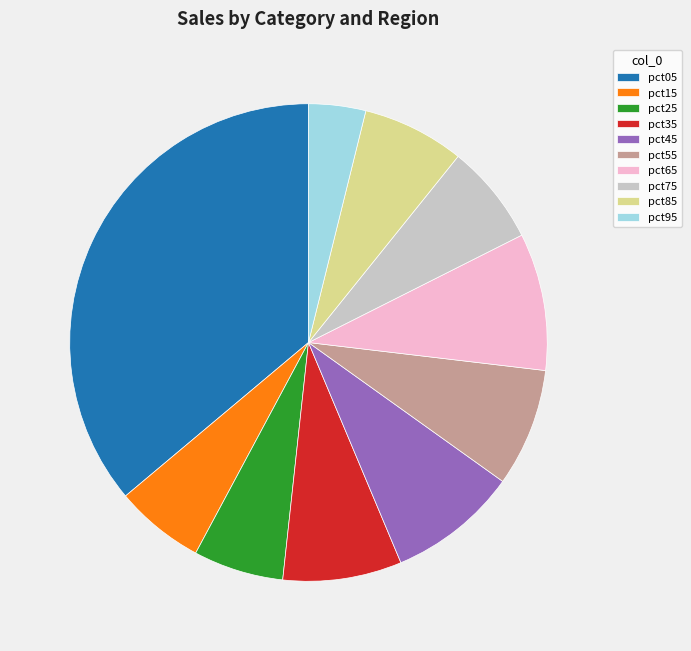

Combined, do pct35 and pct85 account for over 50%?

No